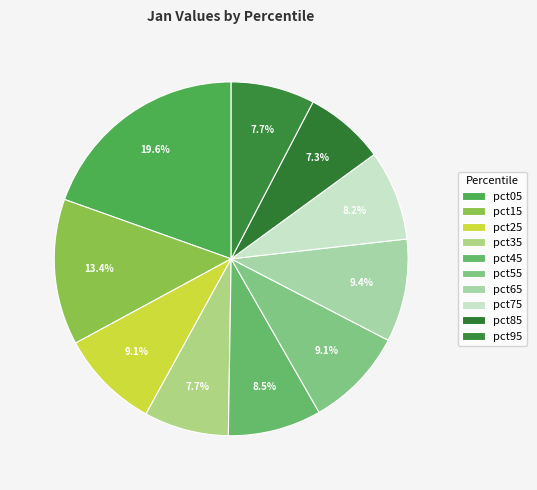

Which has a higher value, pct85 or pct75?

pct75